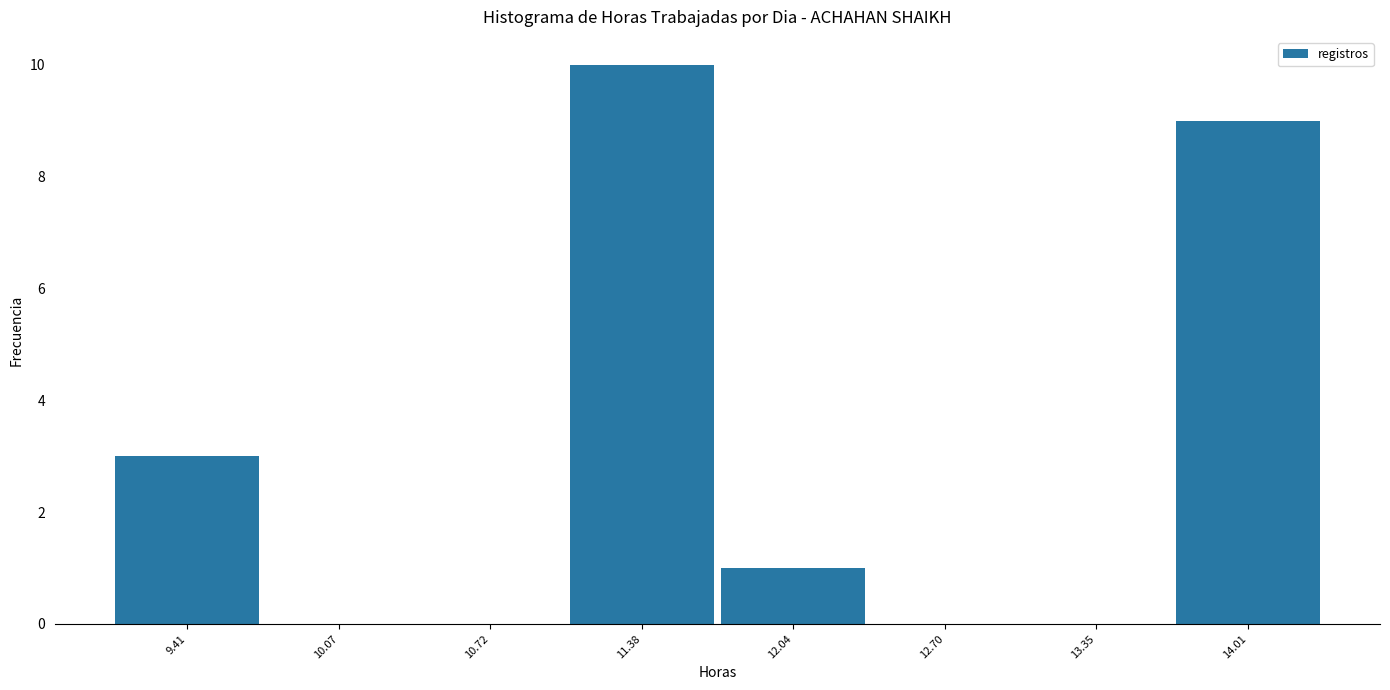

Which range on the x-axis has the tallest bar?

11.1 to 11.7